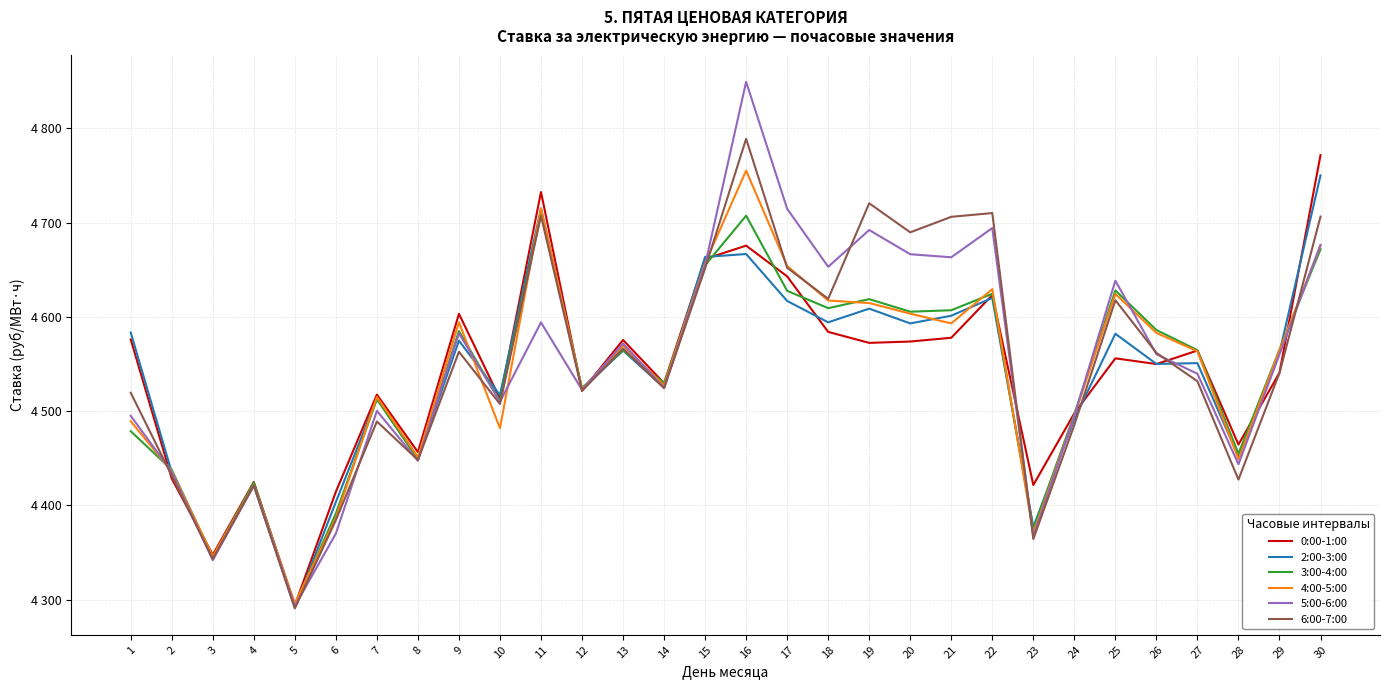

The value of 0:00-1:00 at 11 is 4732.4. True or false?

True